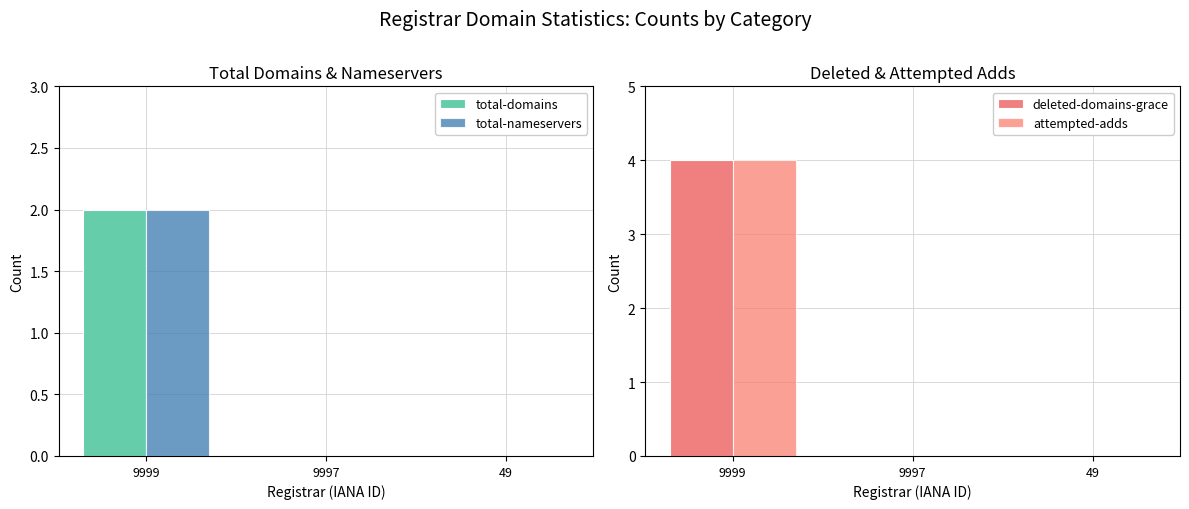

What is the difference between the deleted-domains-grace values at 49 and 9999?

4